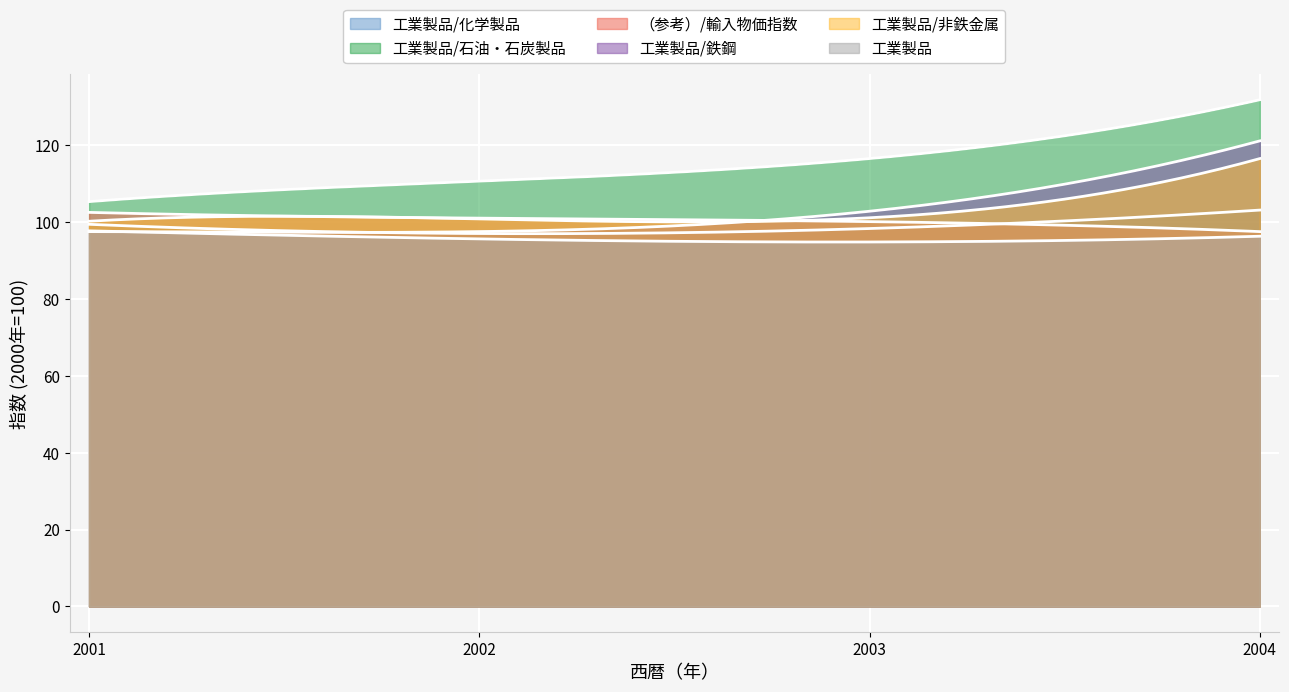

List the labels in order of 工業製品/非鉄金属 value, smallest first.

2001, 2002, 2003, 2004